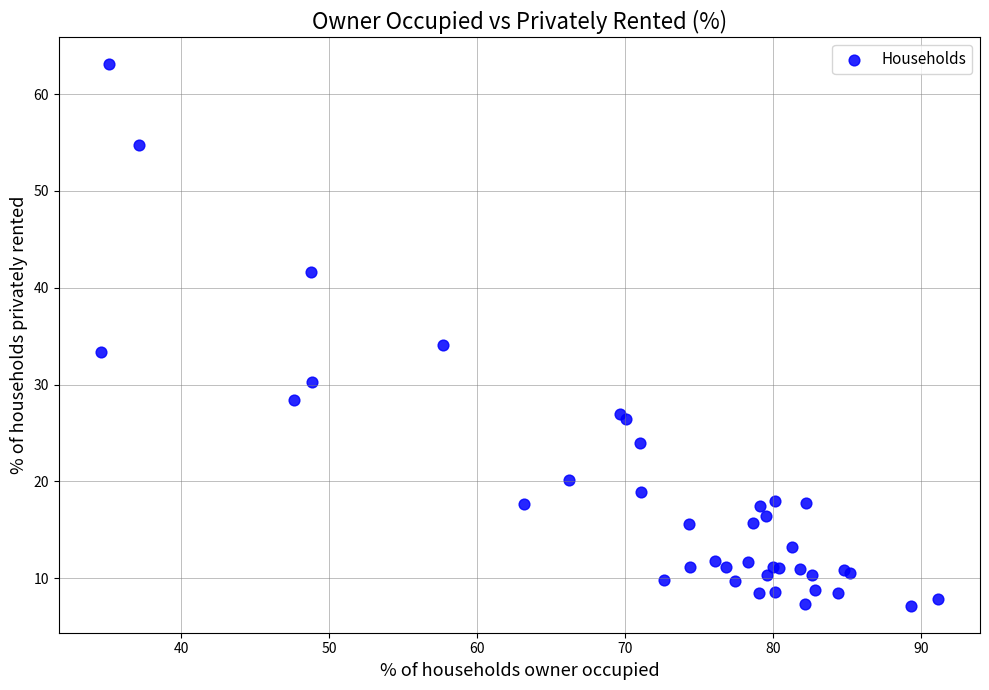

What Y value in the scatter plot is closest to 35?

34.1